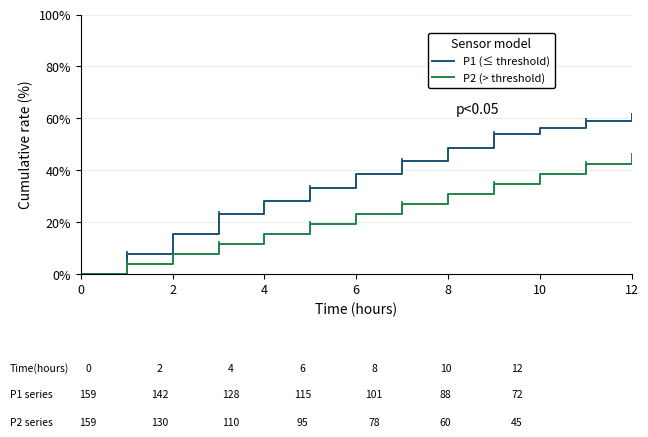

List the series in order of their peak value, highest first.

P1 (≤ threshold), P2 (> threshold)